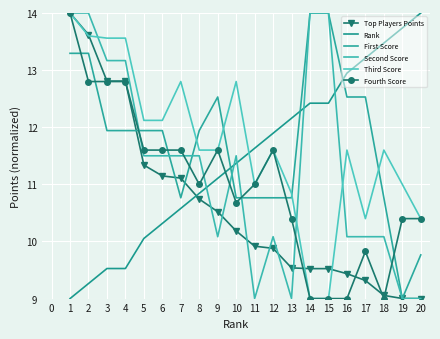

Reading left to right, what are all the values shown in this chart?

Top Players Points: 1=14.0	2=13.6	3=12.8	4=12.8	5=11.3	6=11.1	7=11.1	8=10.7	9=10.5	10=10.2	11=9.9	12=9.9	13=9.5	14=9.5	15=9.5	16=9.4	17=9.3	18=9.1	19=9.0	20=9.0
Rank: 1=9.0	2=9.3	3=9.5	4=9.5	5=10.1	6=10.3	7=10.6	8=10.8	9=11.1	10=11.4	11=11.6	12=11.9	13=12.2	14=12.4	15=12.4	16=12.9	17=13.2	18=13.5	19=13.7	20=14.0
First Score: 1=13.3	2=13.3	3=11.9	4=11.9	5=11.9	6=11.9	7=10.8	8=11.9	9=12.5	10=10.8	11=10.8	12=10.8	13=10.8	14=14.0	15=14.0	16=12.5	17=12.5	18=10.8	19=9.0	20=9.8
Second Score: 1=14.0	2=14.0	3=13.2	4=13.2	5=11.5	6=11.5	7=11.5	8=11.5	9=10.1	10=11.5	11=9.0	12=10.1	13=9.0	14=14.0	15=14.0	16=10.1	17=10.1	18=10.1	19=9.0	20=9.0
Third Score: 1=14.0	2=13.6	3=13.6	4=13.6	5=12.1	6=12.1	7=12.8	8=11.6	9=11.6	10=12.8	11=11.0	12=11.6	13=10.8	14=9.0	15=9.0	16=11.6	17=10.4	18=11.6	19=11.0	20=10.4
Fourth Score: 1=14.0	2=12.8	3=12.8	4=12.8	5=11.6	6=11.6	7=11.6	8=11.0	9=11.6	10=10.7	11=11.0	12=11.6	13=10.4	14=9.0	15=9.0	16=9.0	17=9.8	18=9.0	19=10.4	20=10.4